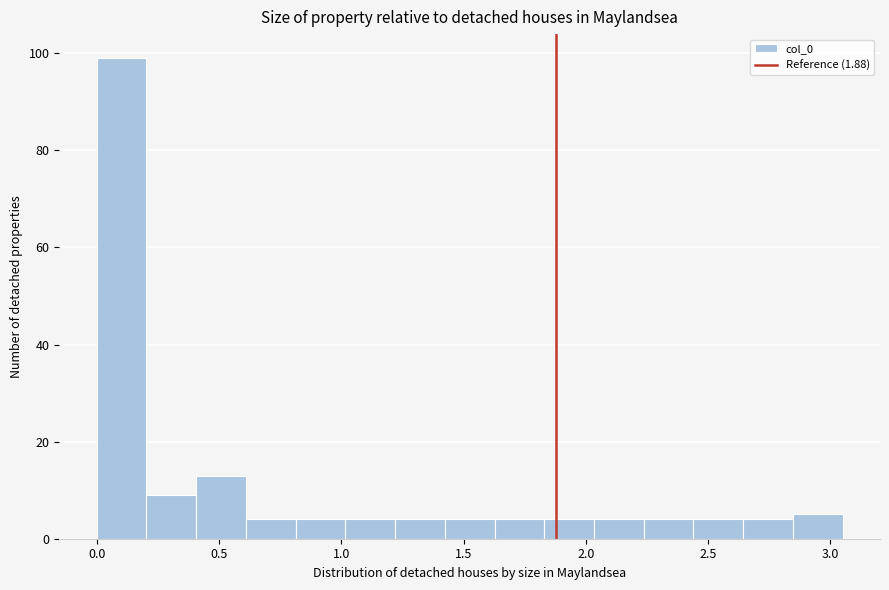

Reading left to right, transcribe this chart: for each bar, give the range it covers on the x-axis and its height. Neither the bar edges nor the heights are printed on the chart, so give them approximately, as read against the axes.

0.00 to 0.20: 100
0.20 to 0.40: 10
0.40 to 0.60: 14
0.60 to 0.80: 4
0.80 to 1.00: 4
1.00 to 1.20: 4
1.20 to 1.40: 4
1.40 to 1.65: 4
1.65 to 1.85: 4
1.85 to 2.05: 4
2.05 to 2.25: 4
2.25 to 2.45: 4
2.45 to 2.65: 4
2.65 to 2.85: 4
2.85 to 3.05: 6